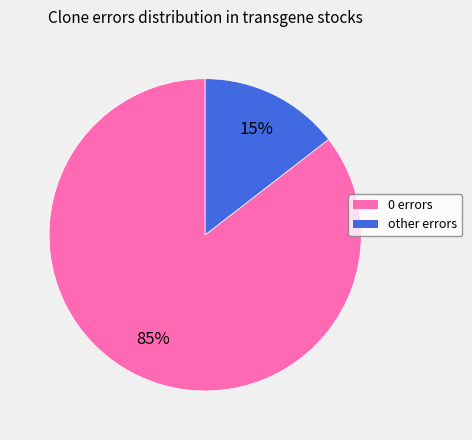

Rank the categories by value from lowest to highest.

other errors, 0 errors